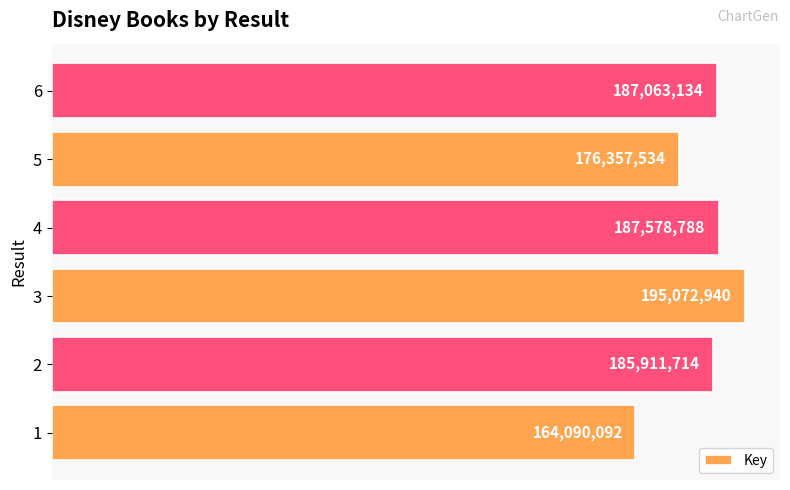

What is the minimum value shown in the chart?

164090092